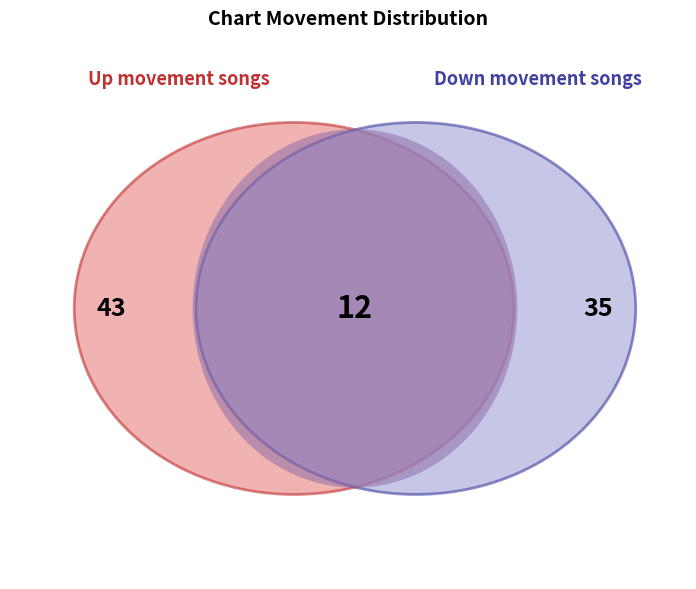

Does - account for over 50% of the chart?

No